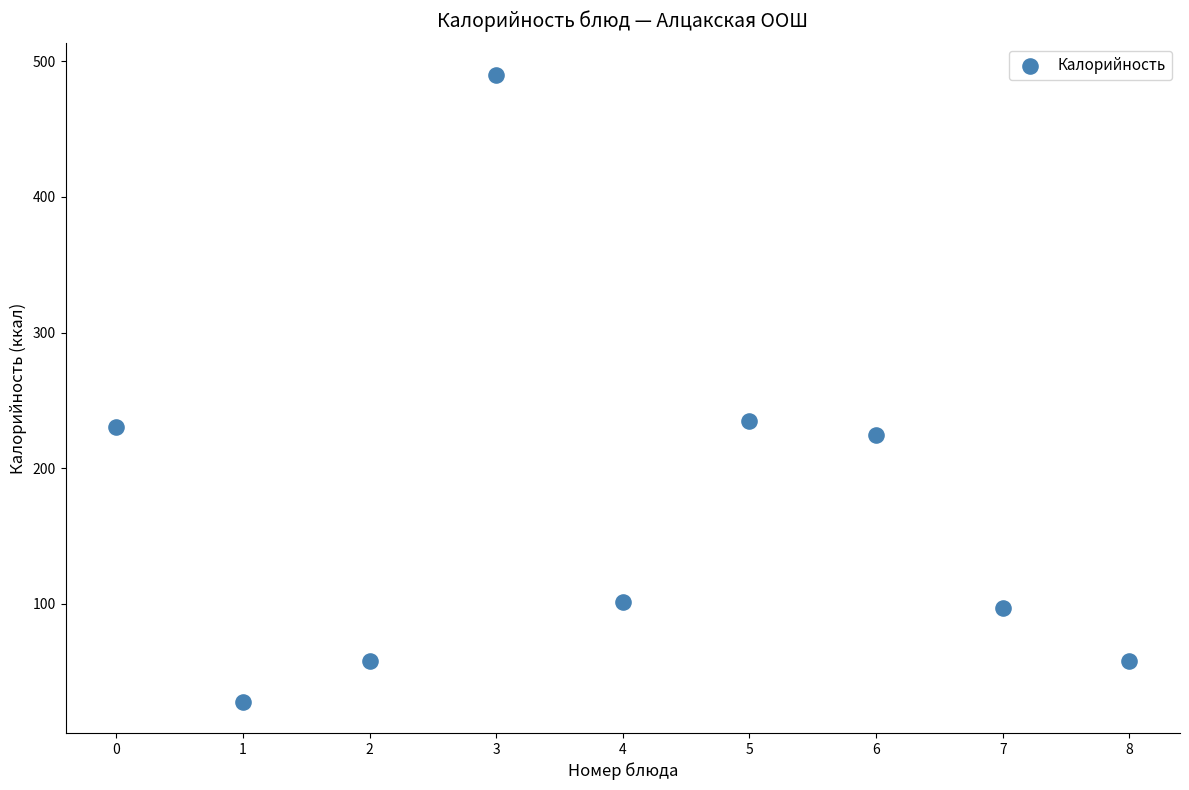

What is the average Y value?

169.2